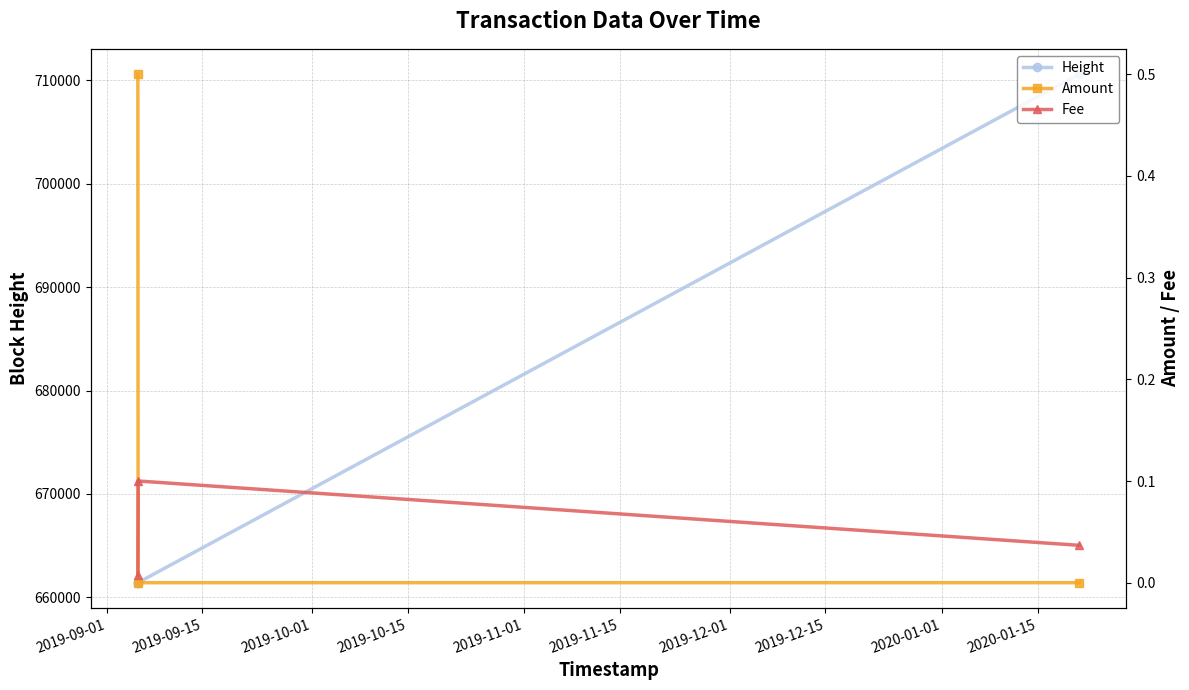

Is the value of Fee at 2019-09-01 greater than the value of Amount at 2019-10-01?

Yes